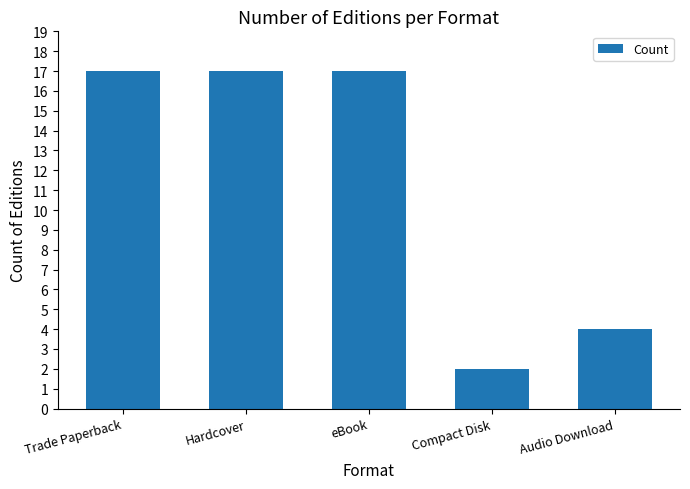

What is the label of the 5th bar from the left?

Audio Download